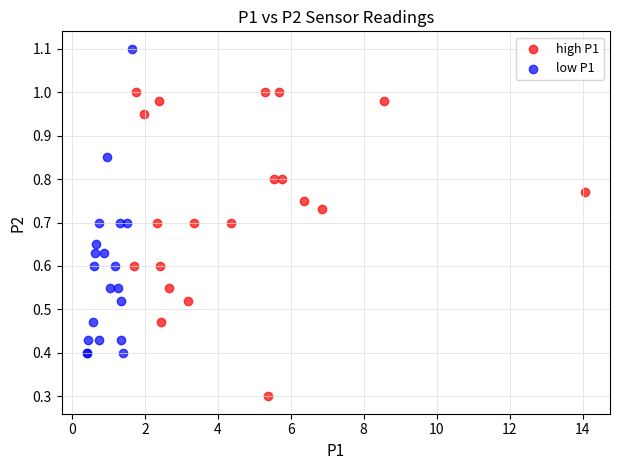

Which series contains the lowest Y value?

high P1